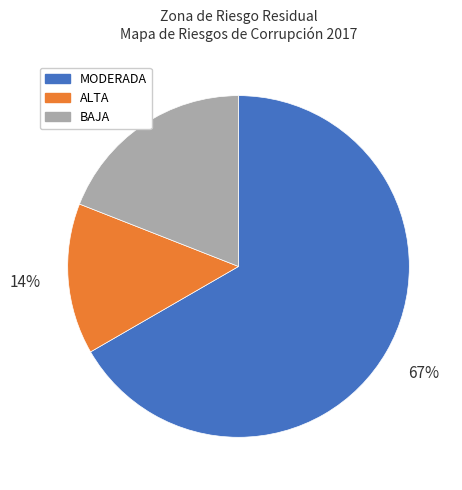

Is the sum of ALTA and BAJA greater than half?

No